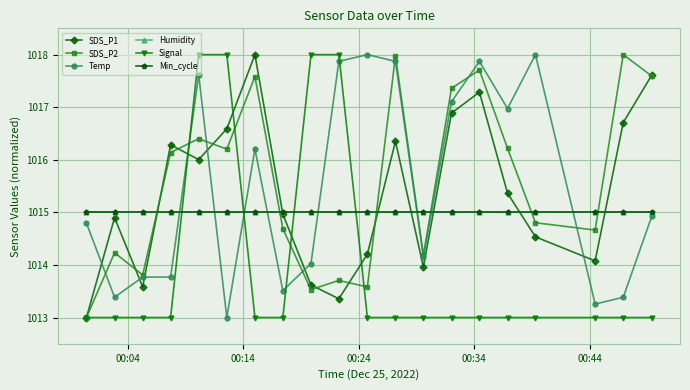

How many values in the Signal series exceed 1013?

4